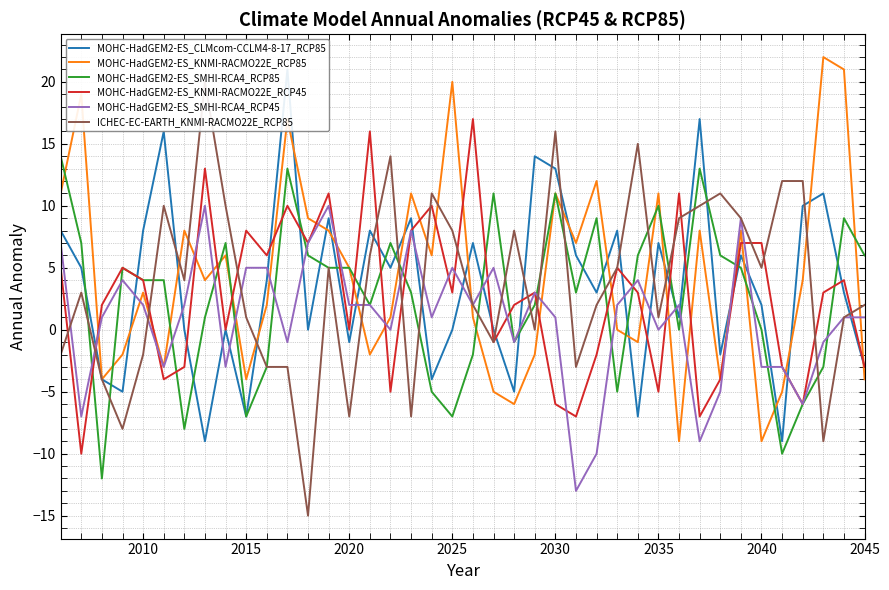

True or false: MOHC-HadGEM2-ES_KNMI-RACMO22E_RCP85 has a value of 11 at 2030.

True